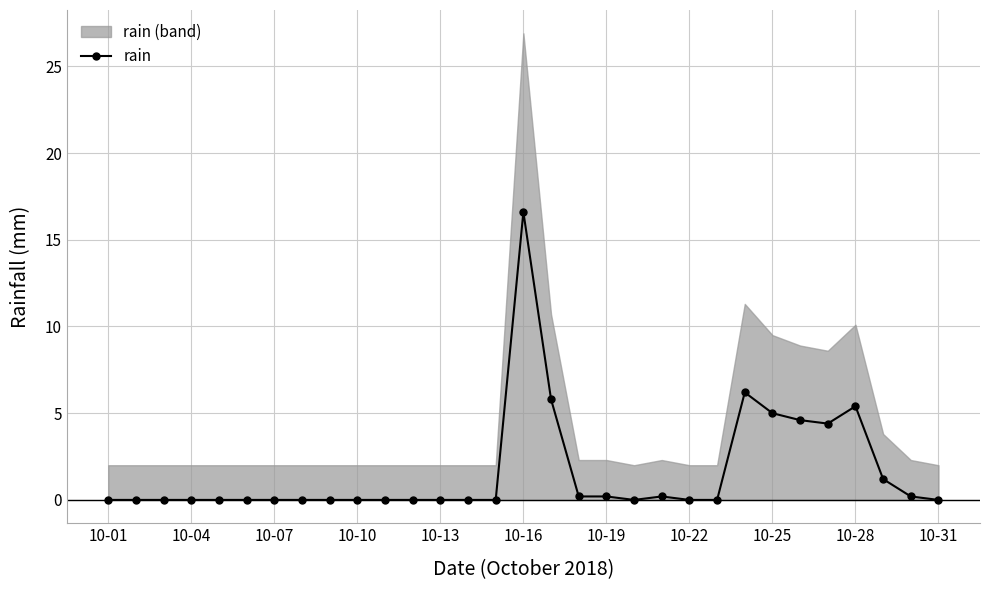

Which category has the highest value in the rain series?

10-16